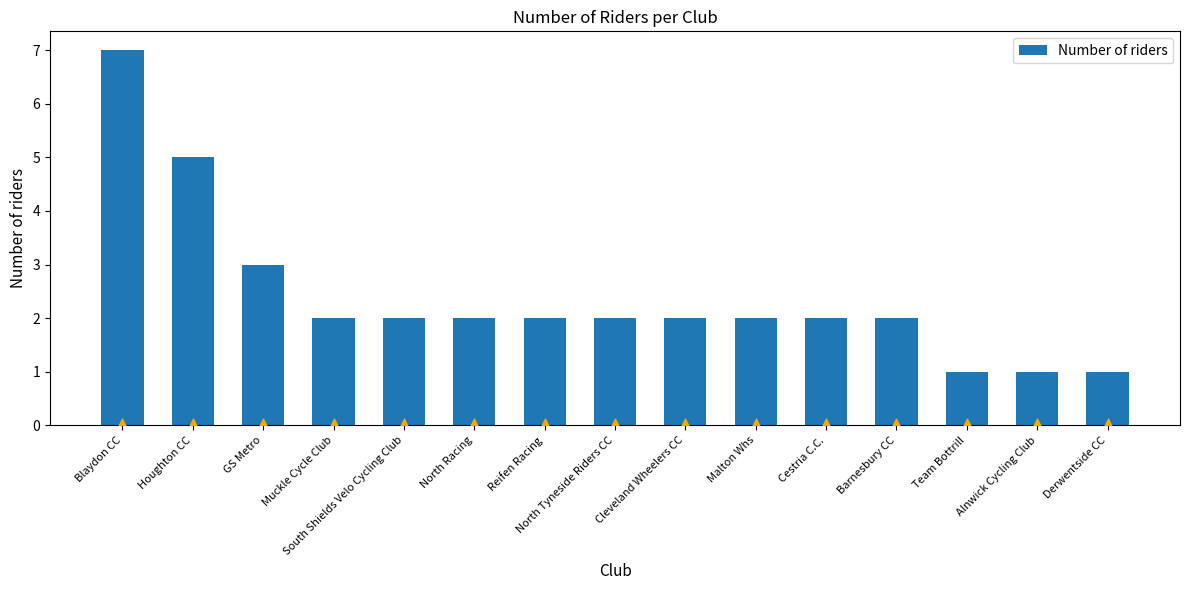

What is the change in value from Cleveland Wheelers CC to Team Bottrill?

-1